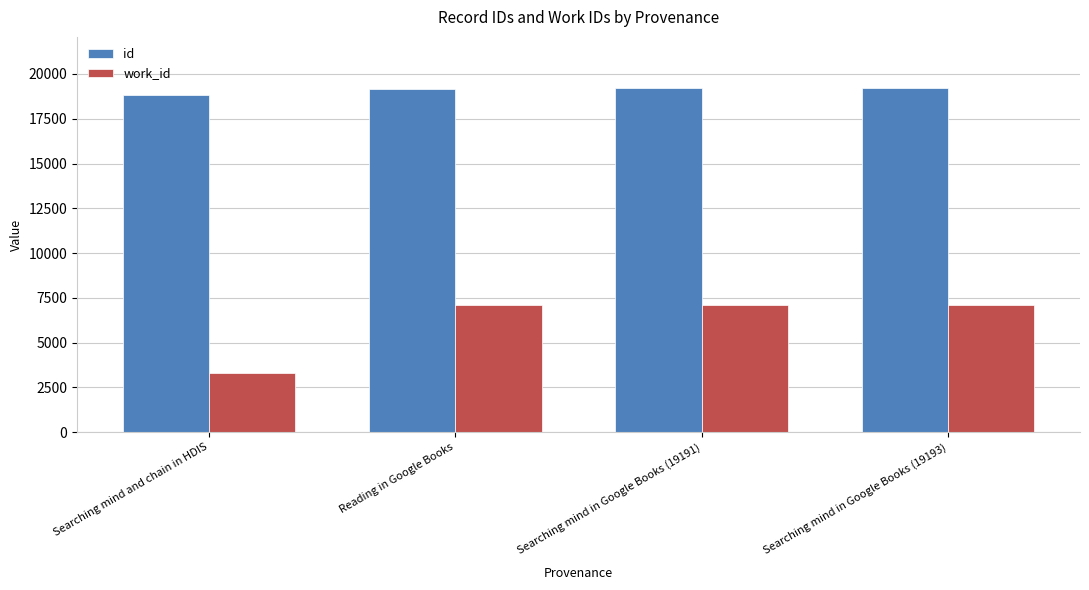

Which series has the largest total across all categories?

id